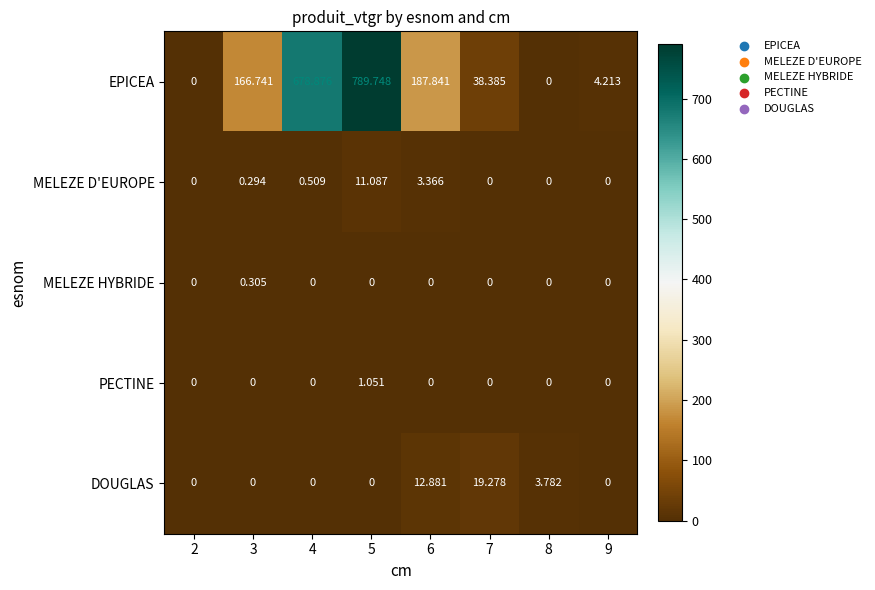

Count the number of categories in the chart.

8